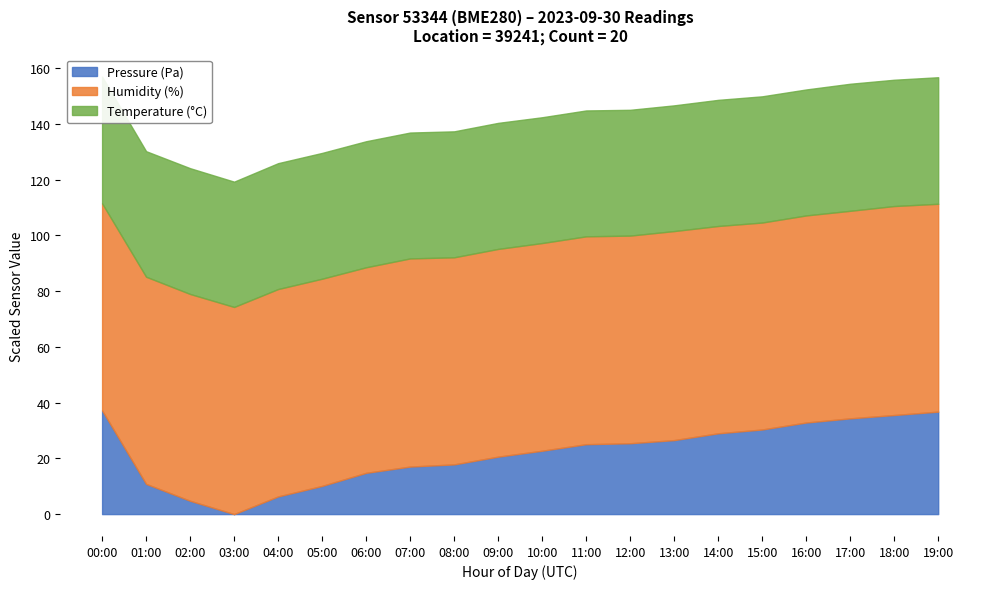

What is the minimum value for humidity?

73.8